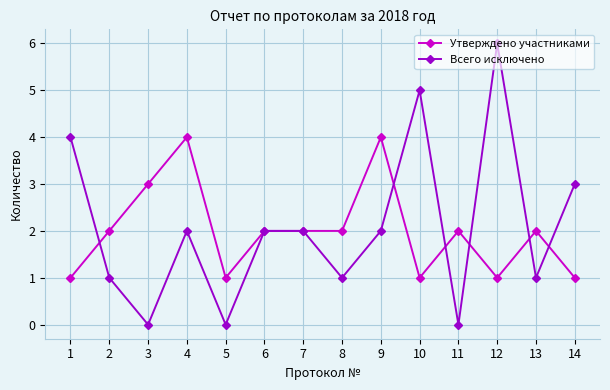

At 13, list the series in order from smallest to largest.

Всего исключено, Утверждено участниками